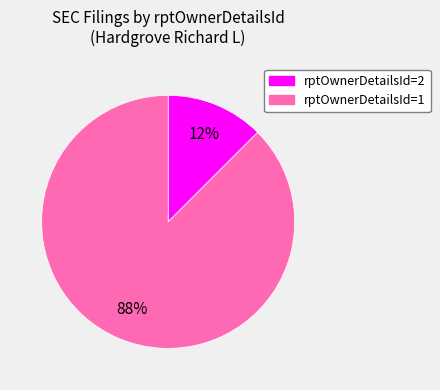

Is there any slice that represents more than half of the pie?

Yes